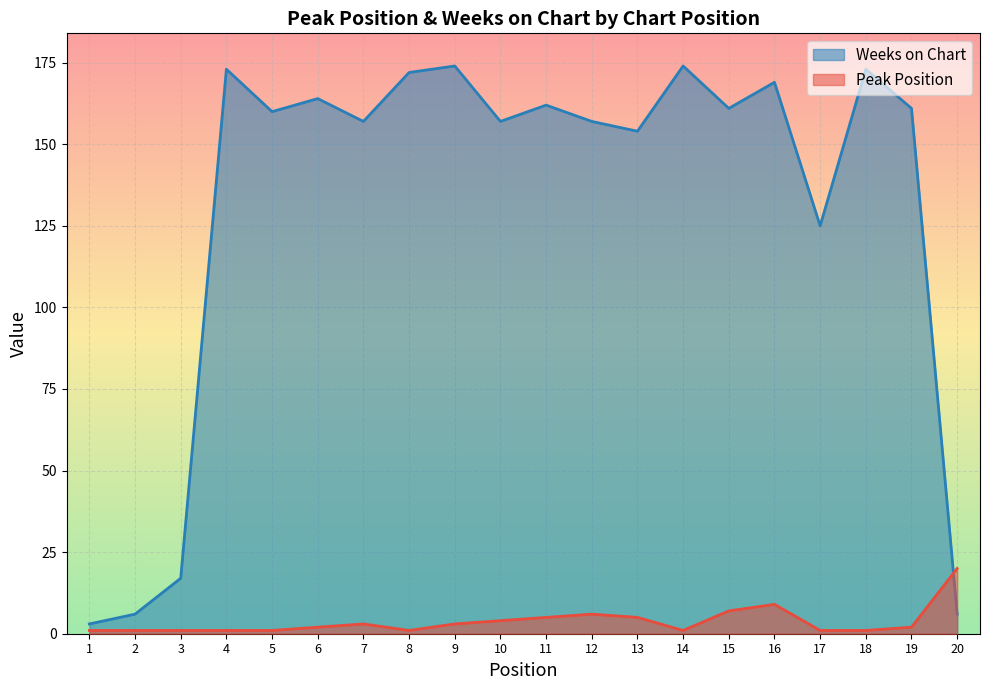

Rank the series by their average value, from lowest to highest.

Peak Position, Weeks on Chart